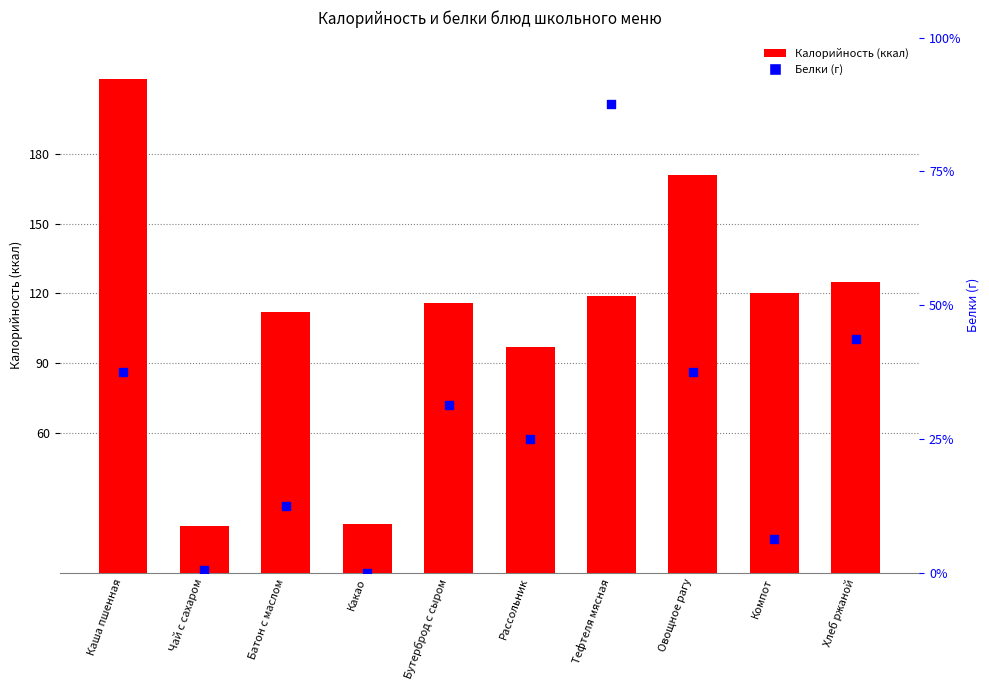

Which series contains the highest Y value?

Калорийность